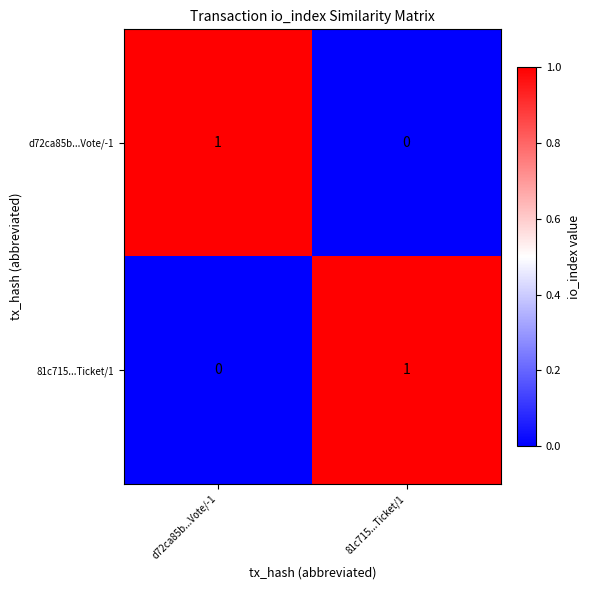

Is it true that 81c715...Ticket/1 equals 2 at 81c715...Ticket/1?

False